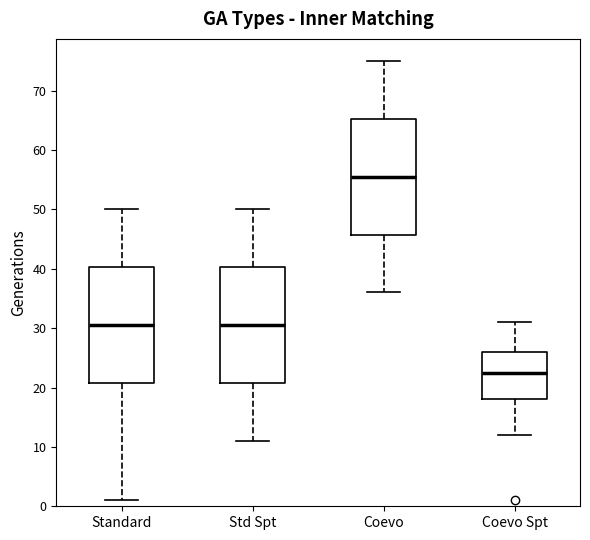

Which box's median line is the highest?

Coevo